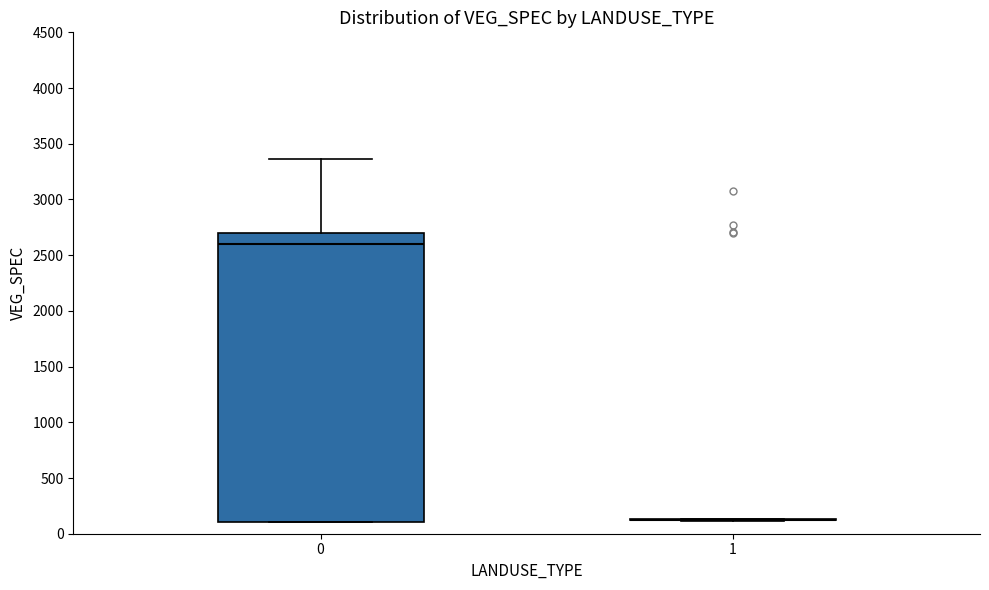

Comparing the boxes themselves (not the whiskers), which one is the tallest?

0